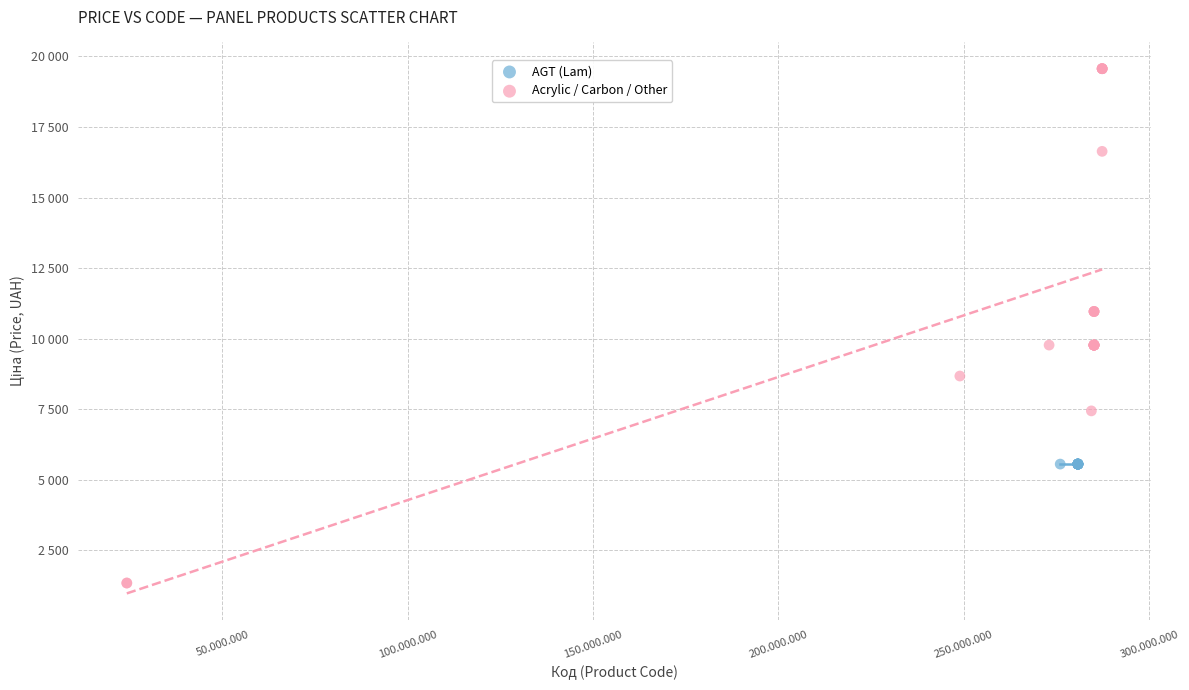

What are all the series names shown in the legend?

AGT (Lam), Acrylic / Carbon / Other